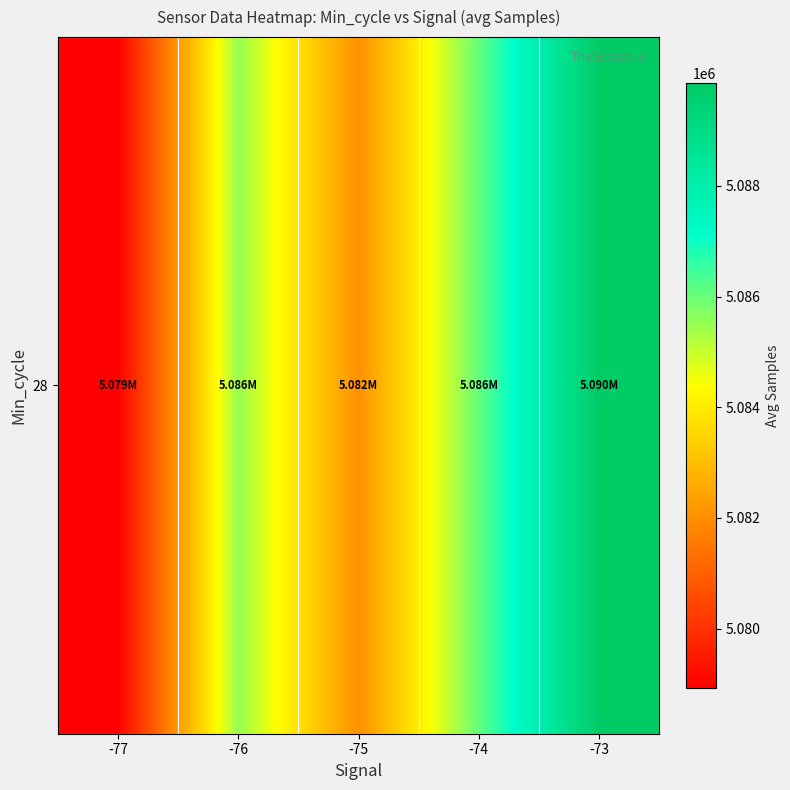

What is the change in value from -77 to -73?

+10942.0